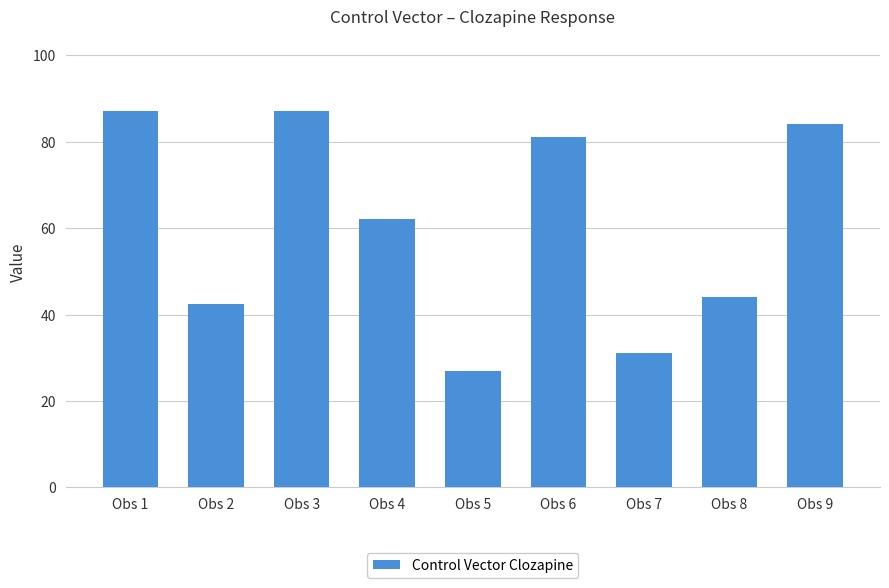

How many bars are there in total?

9